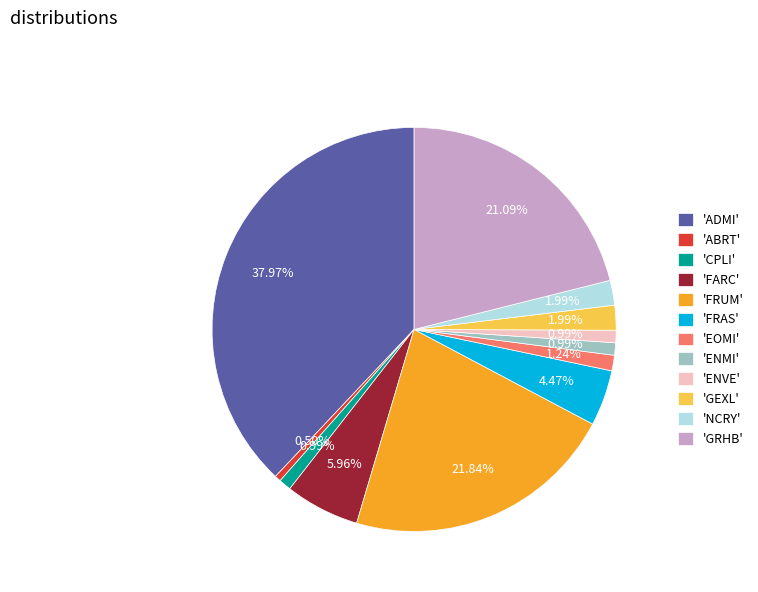

Combined, do 'NCRY' and 'EOMI' account for over 50%?

No